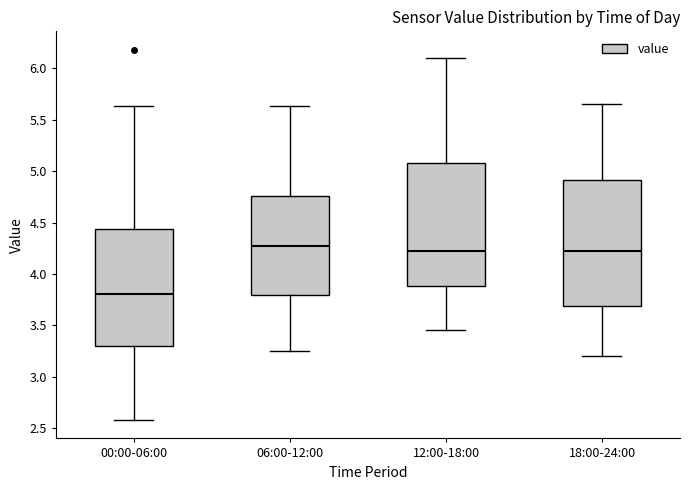

Reading left to right, transcribe this box plot: for each box, give where its median line is, the range the box spans, and where its two whiskers end, as read against the y-axis. The values are not printed on the chart, so give them approximately, as read against the axis.

00:00-06:00: median 3.80, box 3.30 to 4.45, whiskers 2.60 to 5.65
06:00-12:00: median 4.30, box 3.80 to 4.75, whiskers 3.25 to 5.65
12:00-18:00: median 4.25, box 3.90 to 5.10, whiskers 3.45 to 6.10
18:00-24:00: median 4.25, box 3.70 to 4.90, whiskers 3.20 to 5.65